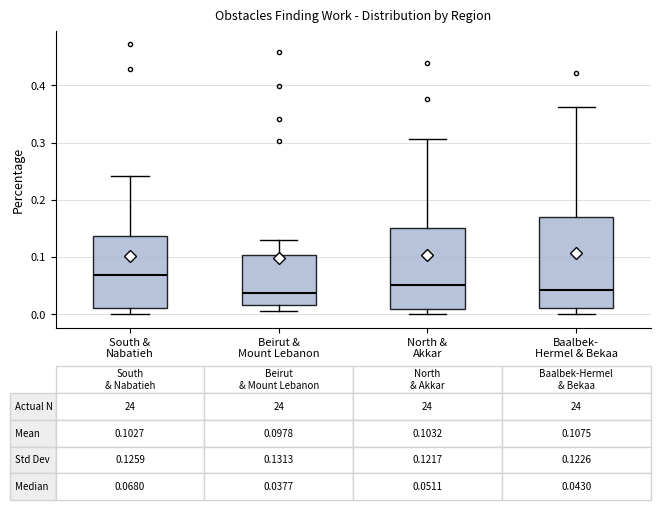

Which box is the tallest, from its lower edge to its upper edge?

Baalbek- Hermel & Bekaa